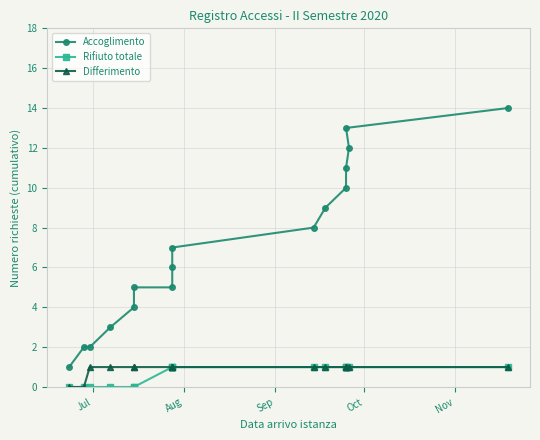

True or false: Differimento and Rifiuto totale intersect in this chart.

False